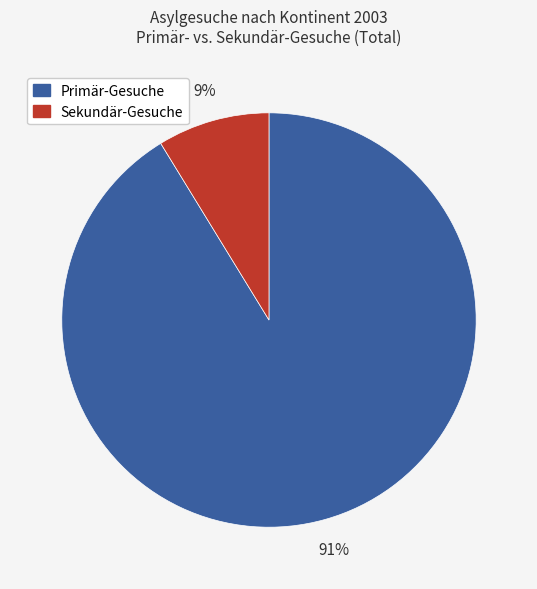

To the nearest percent, what is the average slice percentage?

50%